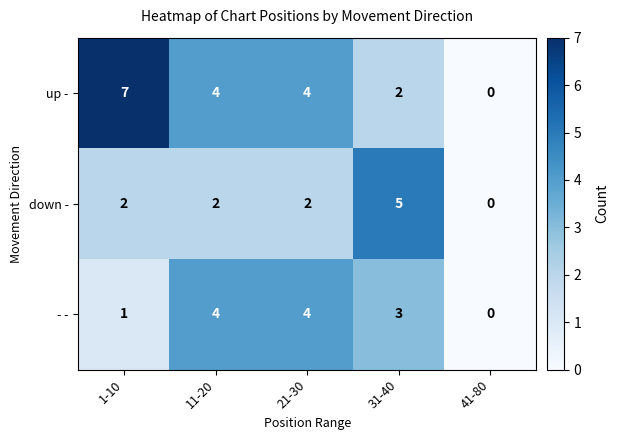

List the series in order of their overall mean, lowest first.

down -, - -, up -